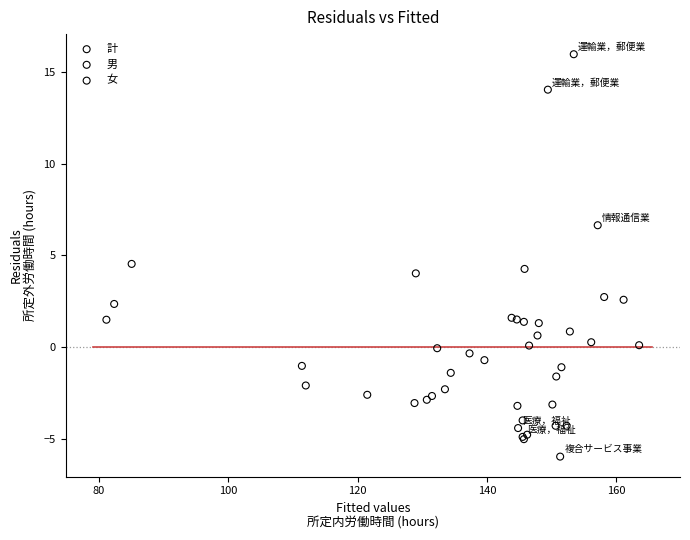

Which series reaches the minimum Y coordinate?

女